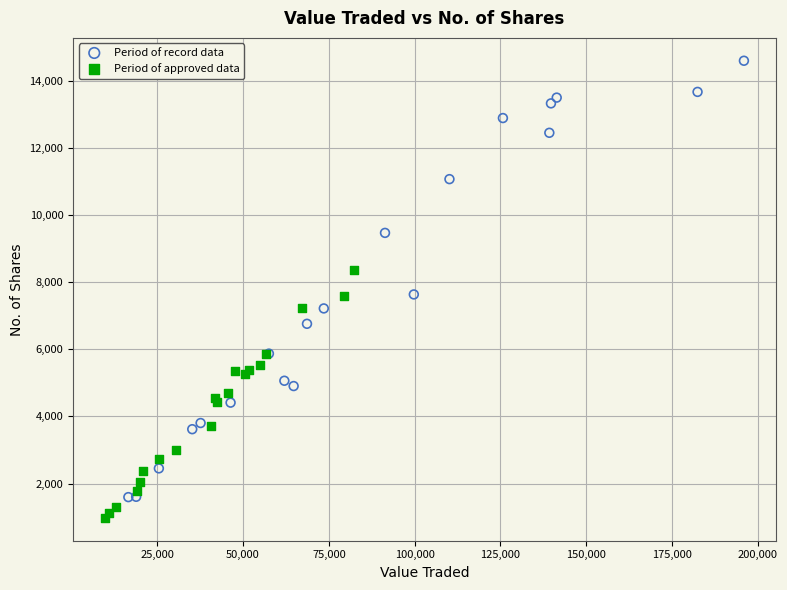

Which series reaches the minimum Y coordinate?

Period of approved data